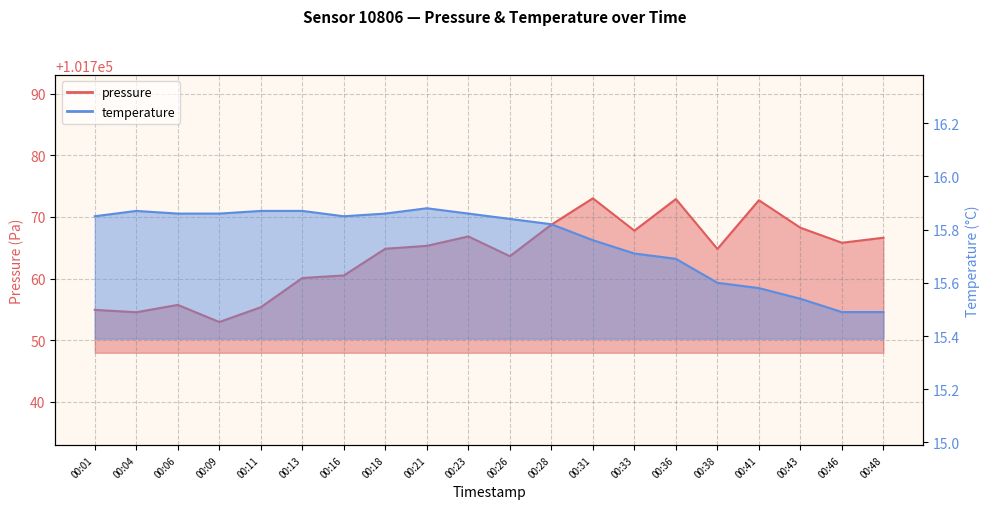

Count the number of categories in the chart.

20